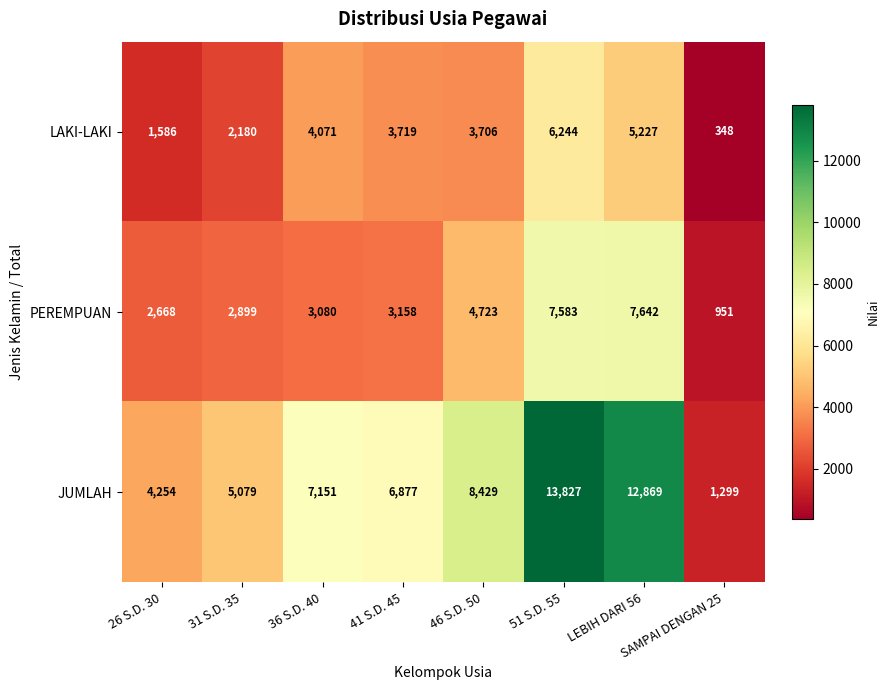

List the labels in order of JUMLAH value, largest first.

51 S.D. 55, LEBIH DARI 56, 46 S.D. 50, 36 S.D. 40, 41 S.D. 45, 31 S.D. 35, 26 S.D. 30, SAMPAI DENGAN 25